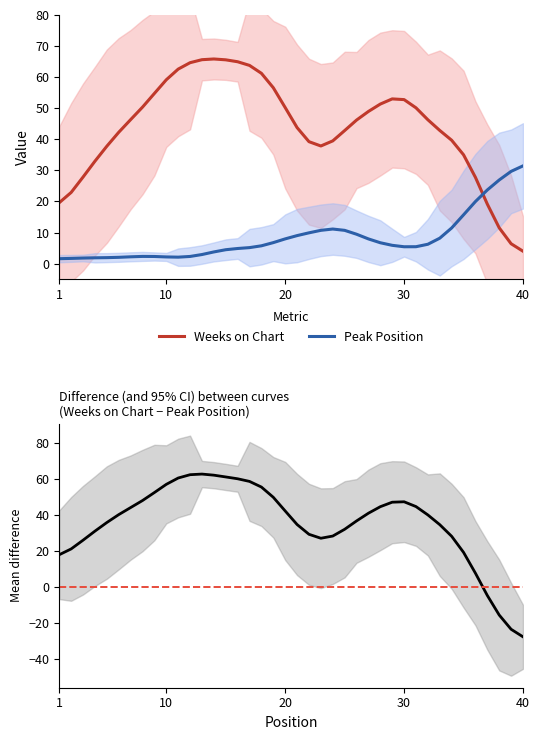

Reading left to right, what are all the values shown in this chart?

Weeks on Chart: 19.6	22.9	27.8	33.0	37.8	42.3	46.3	50.3	54.8	59.2	62.6	64.6	65.6	65.8	65.6	65.0	63.8	61.2	56.6	50.2	43.8	39.2	37.8	39.5	42.8	46.2	49.0	51.3	53.0	52.8	50.1	46.3	42.8	39.7	35.0	27.7	19.1	11.5	6.4	4.0
Peak Position: 1.6	1.7	1.8	1.9	1.9	2.0	2.2	2.3	2.3	2.1	2.1	2.3	2.9	3.7	4.5	4.9	5.1	5.7	6.7	7.9	9.0	9.9	10.7	11.1	10.7	9.4	7.9	6.7	5.9	5.4	5.4	6.2	8.2	11.5	15.7	20.0	23.7	26.9	29.7	31.4
Weeks on Chart − Peak Position: 18.0	21.2	26.1	31.1	35.9	40.2	44.1	48.0	52.5	57.0	60.5	62.4	62.7	62.1	61.1	60.1	58.6	55.5	49.8	42.3	34.8	29.3	27.1	28.4	32.1	36.7	41.0	44.6	47.1	47.4	44.7	40.1	34.7	28.2	19.3	7.8	-4.6	-15.4	-23.3	-27.5